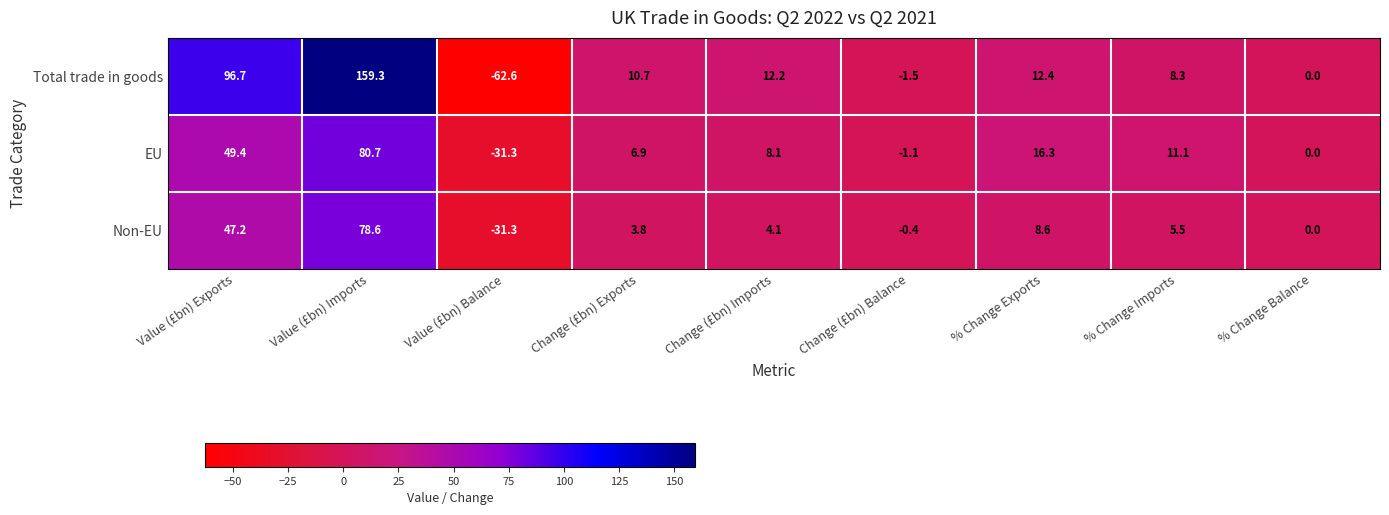

Reading right to left, what are all the values shown in this chart?

Total trade in goods: 0.0	8.3	12.4	-1.5	12.2	10.7	-62.6	159.3	96.7
EU: 0.0	11.1	16.3	-1.1	8.1	6.9	-31.3	80.7	49.4
Non-EU: 0.0	5.5	8.6	-0.4	4.1	3.8	-31.3	78.6	47.2